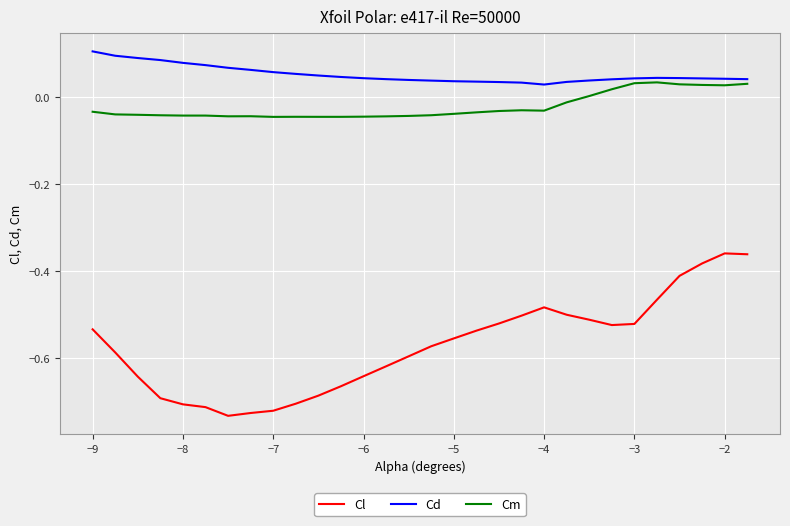

True or false: Cm and Cl cross at least once.

False